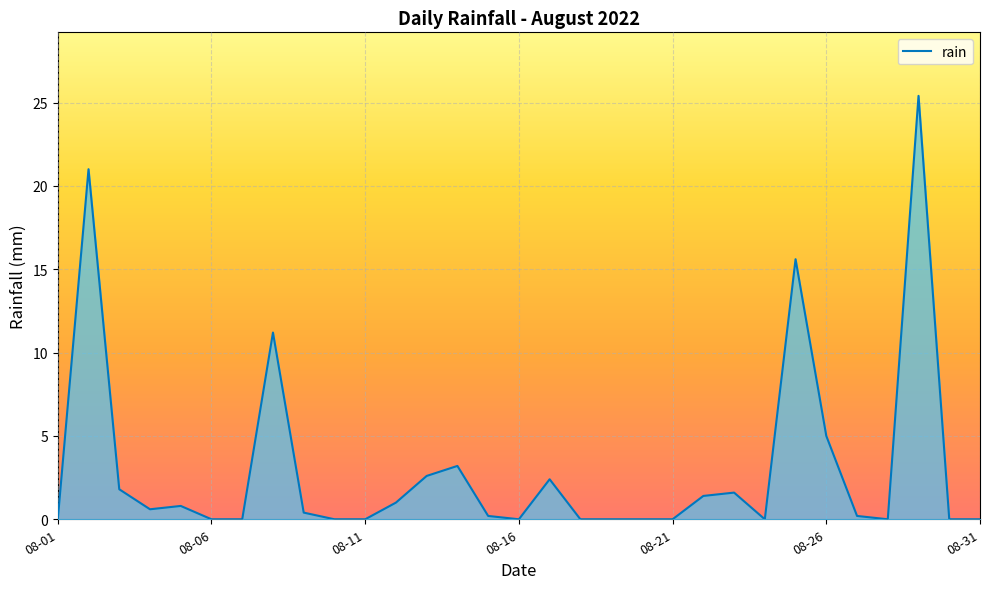

What is the greatest value displayed?

25.4